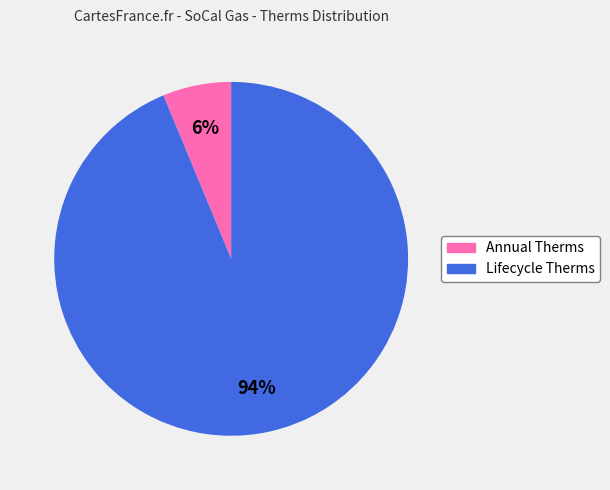

Is the sum of Annual Therms and Lifecycle Therms greater than half?

Yes